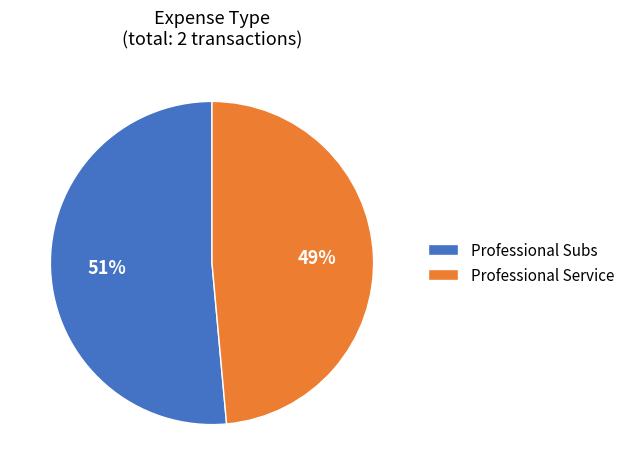

To the nearest percent, what is the average slice percentage?

50%